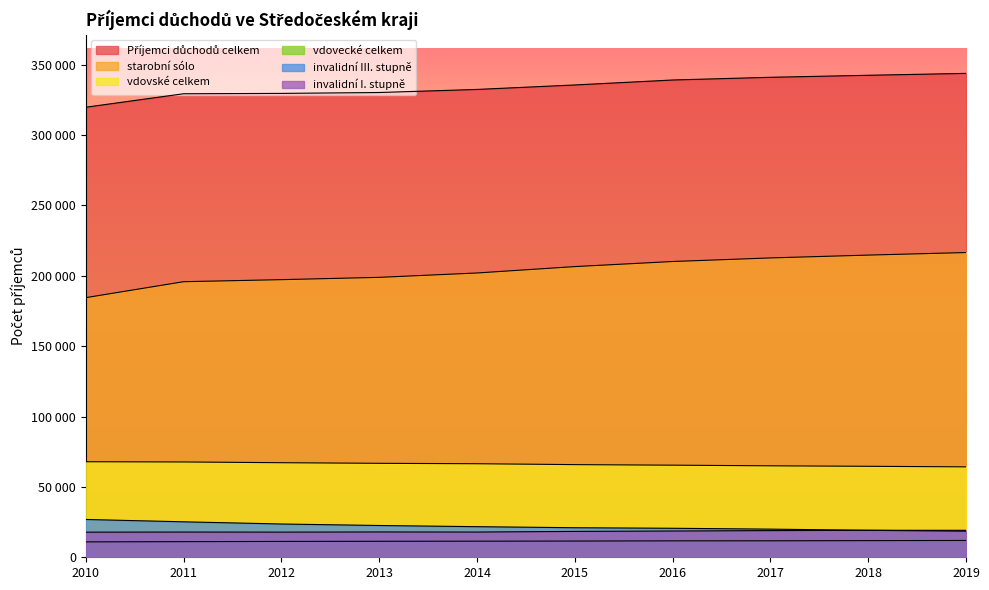

What is the lowest value of the vdovské celkem series?

64261